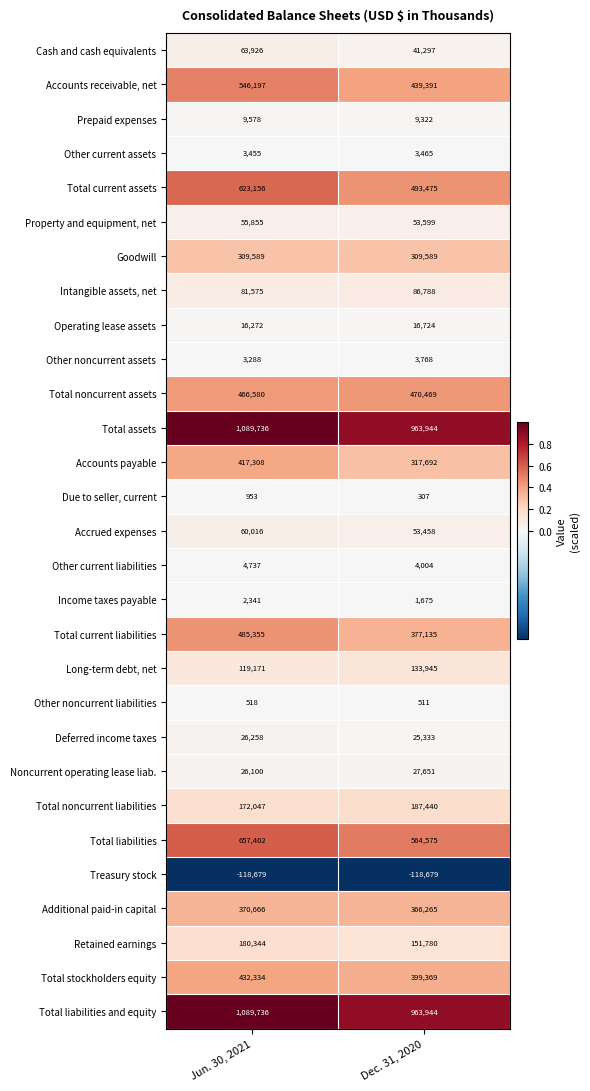

Where is Operating lease assets nearest to the value 16498?

Jun. 30, 2021